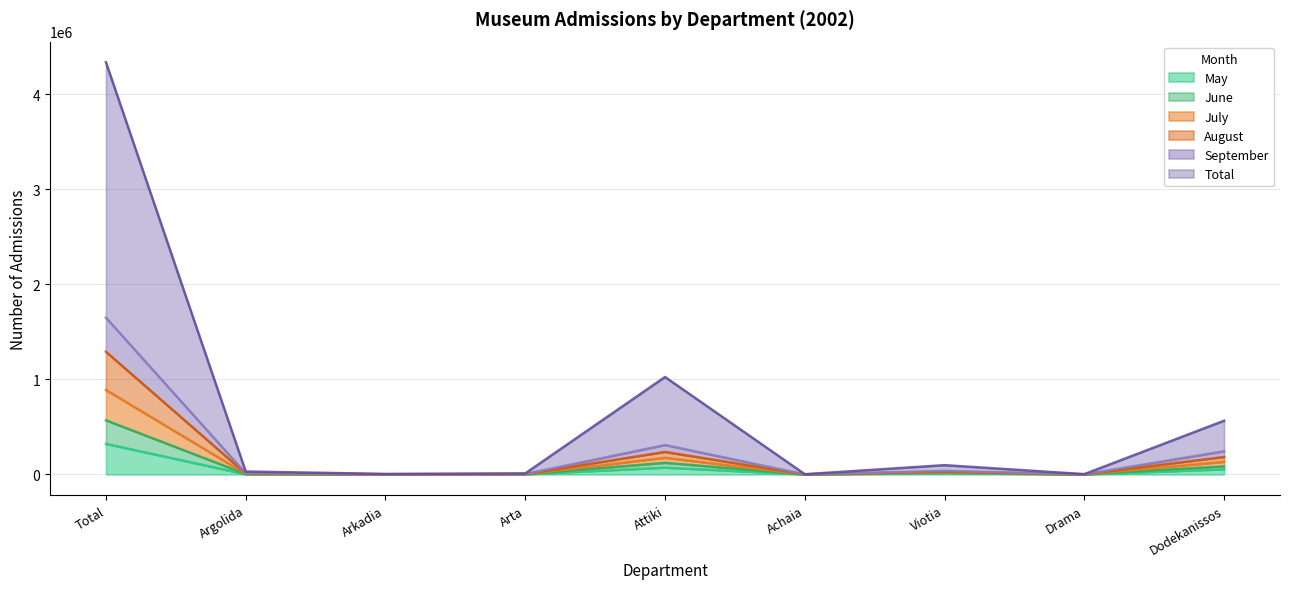

What is the total value across all series at Dodekanissos?

1263827